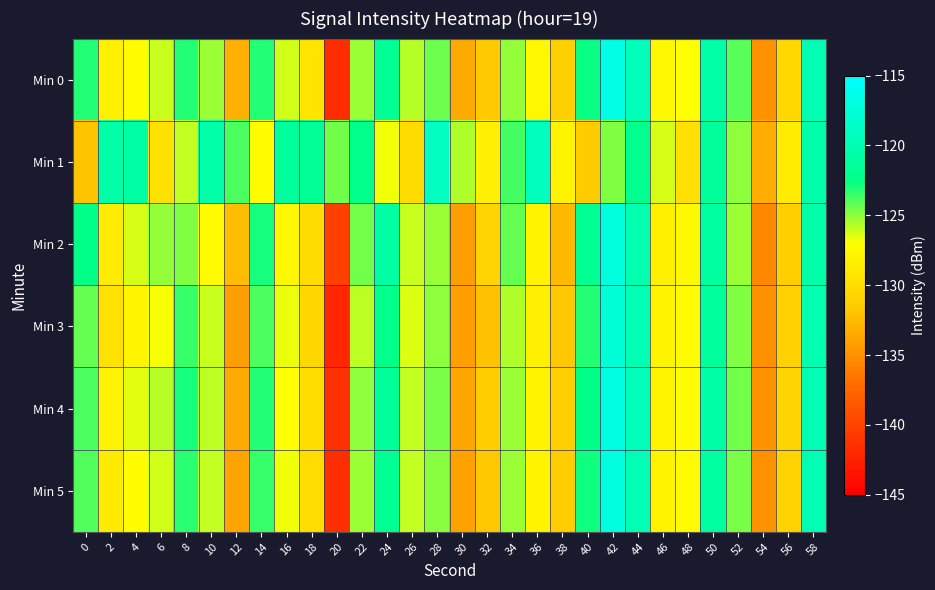

Reading left to right, list all the values displayed in this chart.

Min 0: 0=-123.2	2=-128.2	4=-127.2	6=-126.1	8=-123.1	10=-125.3	12=-133.1	14=-123.2	16=-126.2	18=-129.4	20=-141.7	22=-125.2	24=-121.7	26=-125.7	28=-124.4	30=-133.5	32=-131.6	34=-125.1	36=-127.7	38=-131.1	40=-122.7	42=-116.7	44=-119.4	46=-127.7	48=-127.0	50=-120.5	52=-124.1	54=-134.9	56=-130.4	58=-119.9
Min 1: 0=-131.9	2=-120.6	4=-120.7	6=-129.6	8=-125.9	10=-120.5	12=-123.8	14=-127.2	16=-121.2	18=-121.6	20=-124.5	22=-122.3	24=-126.8	26=-130.1	28=-118.9	30=-125.6	32=-128.4	34=-123.7	36=-119.2	38=-127.9	40=-131.5	42=-124.8	44=-122.1	46=-126.3	48=-129.7	50=-121.4	52=-125.0	54=-133.2	56=-128.6	58=-120.3
Min 2: 0=-122.5	2=-128.7	4=-126.3	6=-125.1	8=-124.8	10=-127.2	12=-132.4	14=-122.9	16=-127.6	18=-130.1	20=-140.2	22=-124.5	24=-120.8	26=-126.1	28=-125.3	30=-134.2	32=-130.8	34=-124.3	36=-128.1	38=-132.5	40=-121.9	42=-117.2	44=-120.1	46=-128.3	48=-127.5	50=-121.0	52=-125.2	54=-135.4	56=-131.2	58=-120.5
Min 3: 0=-124.3	2=-129.5	4=-127.8	6=-126.9	8=-123.5	10=-126.1	12=-134.2	14=-123.8	16=-126.7	18=-130.5	20=-142.1	22=-125.8	24=-122.3	26=-126.4	28=-125.0	30=-134.1	32=-132.0	34=-125.6	36=-128.4	38=-131.7	40=-123.2	42=-117.5	44=-119.8	46=-128.0	48=-127.3	50=-121.2	52=-124.8	54=-135.0	56=-131.0	58=-120.1
Min 4: 0=-123.8	2=-127.9	4=-126.5	6=-125.7	8=-122.9	10=-125.8	12=-133.5	14=-123.2	16=-127.0	18=-129.8	20=-141.3	22=-125.0	24=-121.5	26=-125.9	28=-124.7	30=-133.7	32=-131.4	34=-125.2	36=-127.9	38=-131.2	40=-122.5	42=-116.9	44=-119.5	46=-127.8	48=-127.1	50=-120.7	52=-124.5	54=-134.7	56=-130.6	58=-119.7
Min 5: 0=-124.0	2=-128.8	4=-127.1	6=-126.2	8=-123.3	10=-126.0	12=-133.8	14=-123.5	16=-126.8	18=-130.0	20=-141.5	22=-125.3	24=-121.8	26=-126.0	28=-124.9	30=-133.9	32=-131.7	34=-125.3	36=-128.0	38=-131.4	40=-122.8	42=-117.1	44=-119.7	46=-128.0	48=-127.2	50=-121.0	52=-124.7	54=-134.9	56=-130.9	58=-119.9